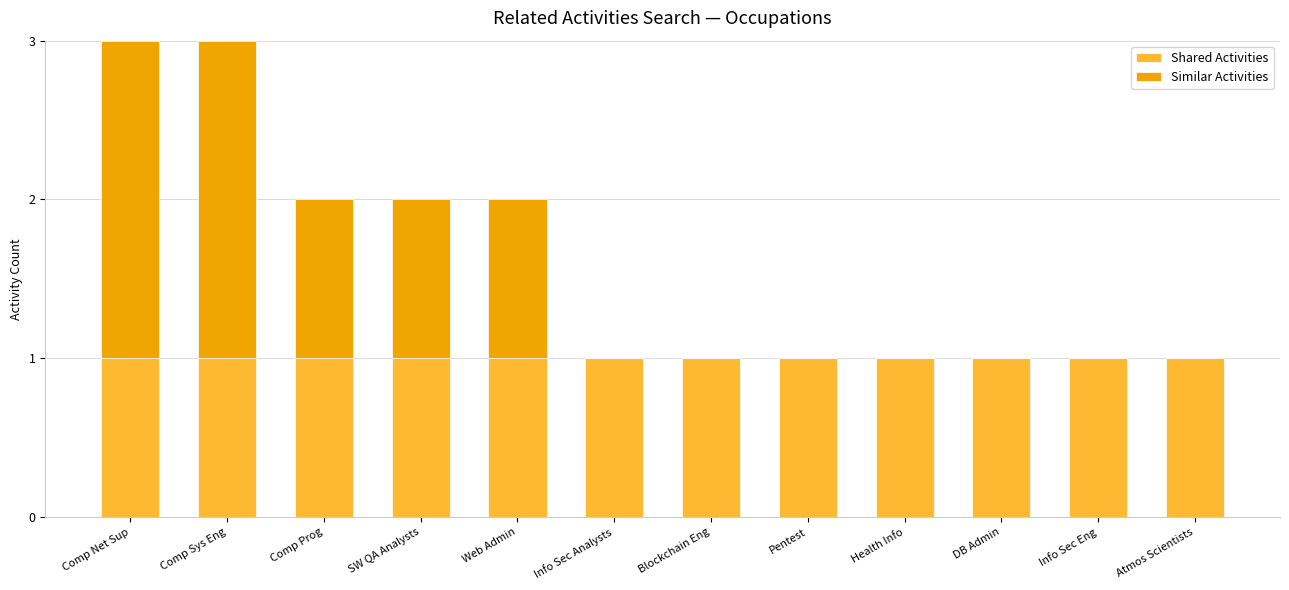

What is the average value of the Shared Activities series?

1